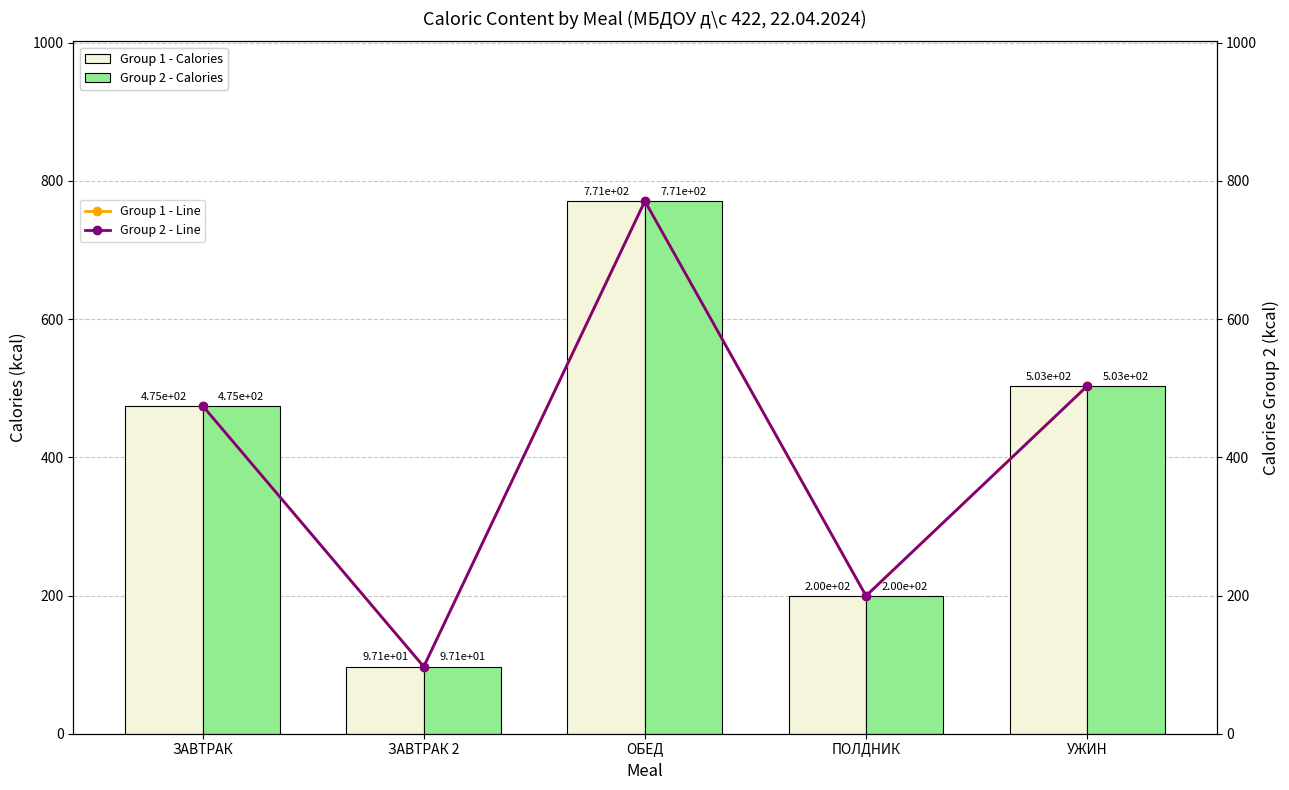

Which category has the lowest value in the Group 1 - Line series?

ЗАВТРАК 2